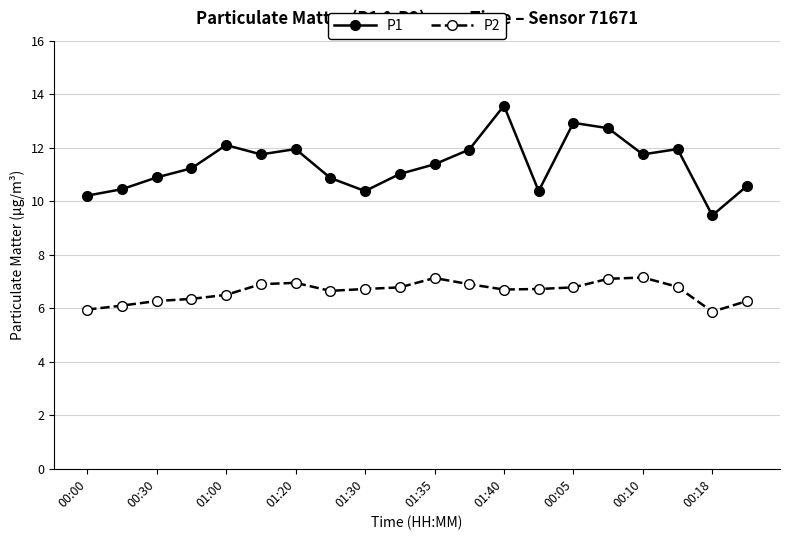

How many categories are shown in the chart?

20